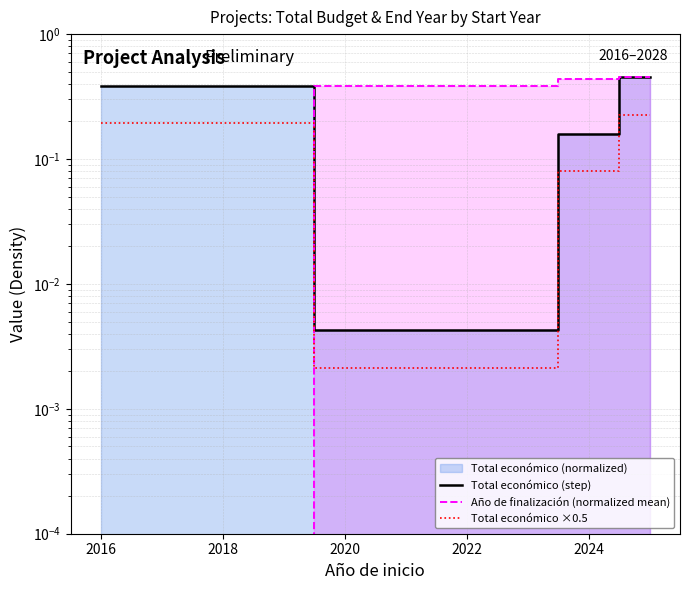

True or false: Total económico (step) has a value of 0.0 at 2016.

False